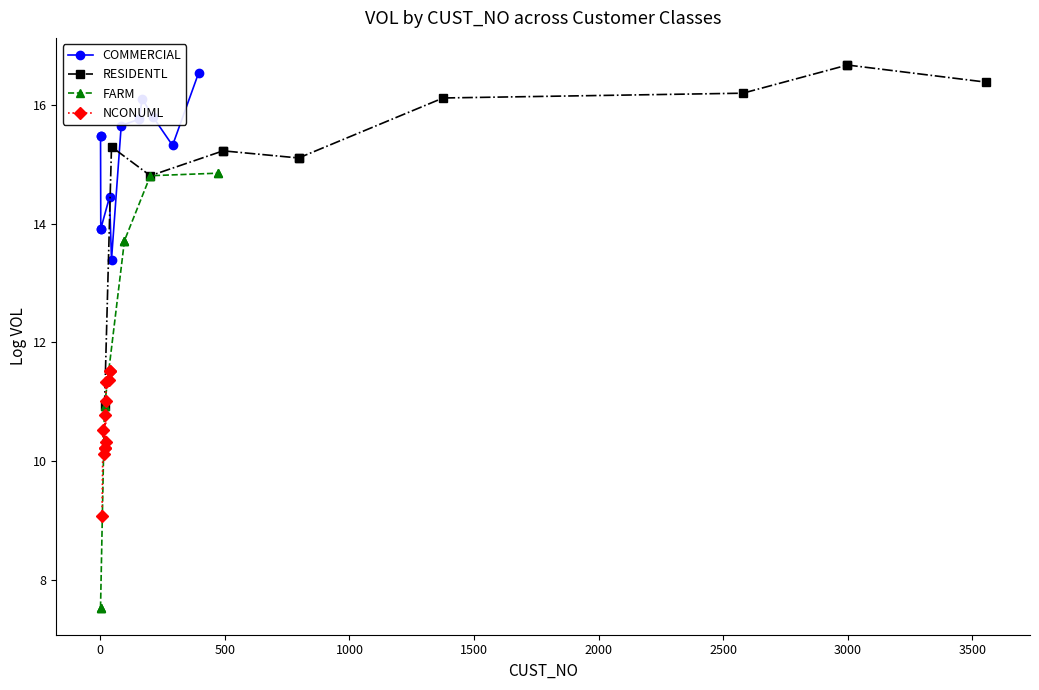

How many lines are shown in the chart?

4